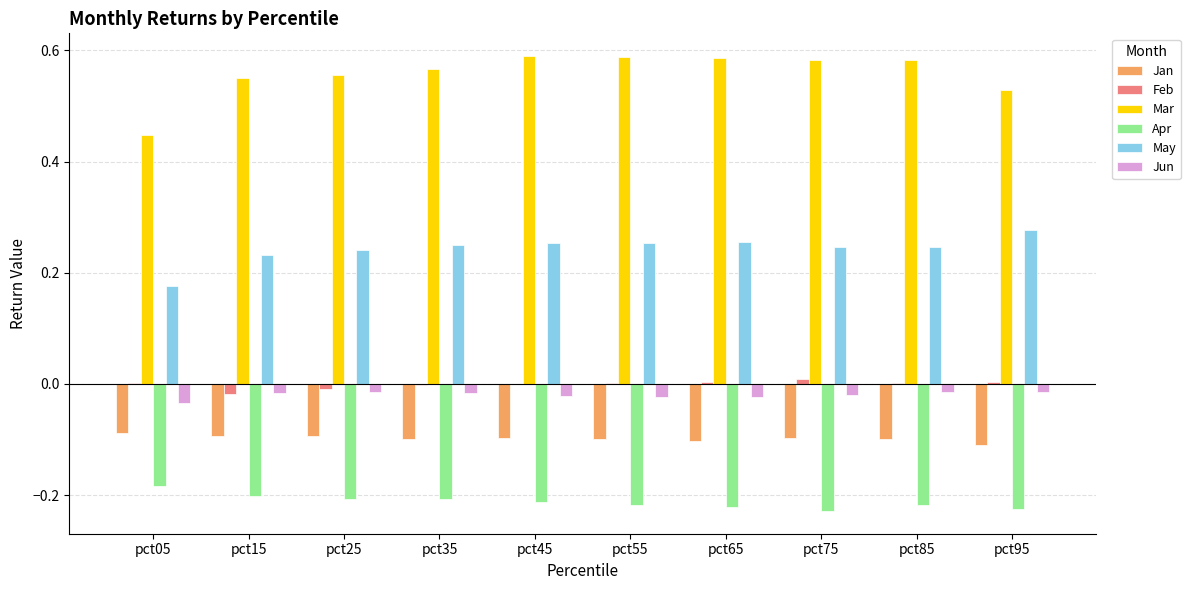

True or false: Jan has a value of -0.0 at pct95.

False